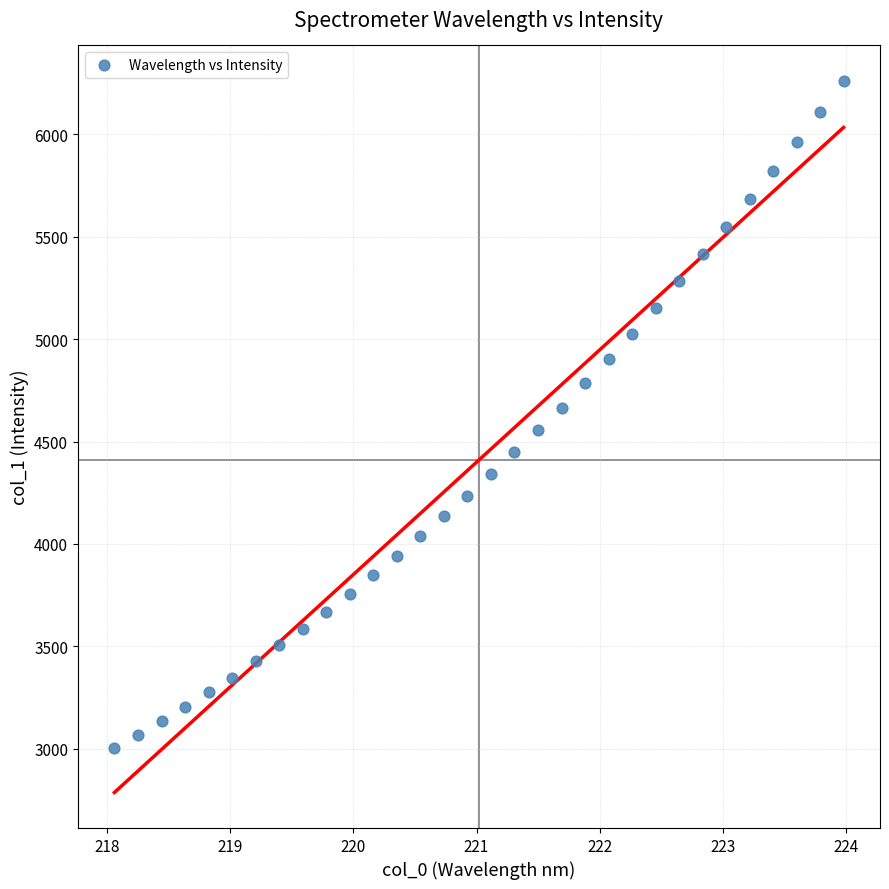

What is the range of Y values (max minus min)?

3256.6